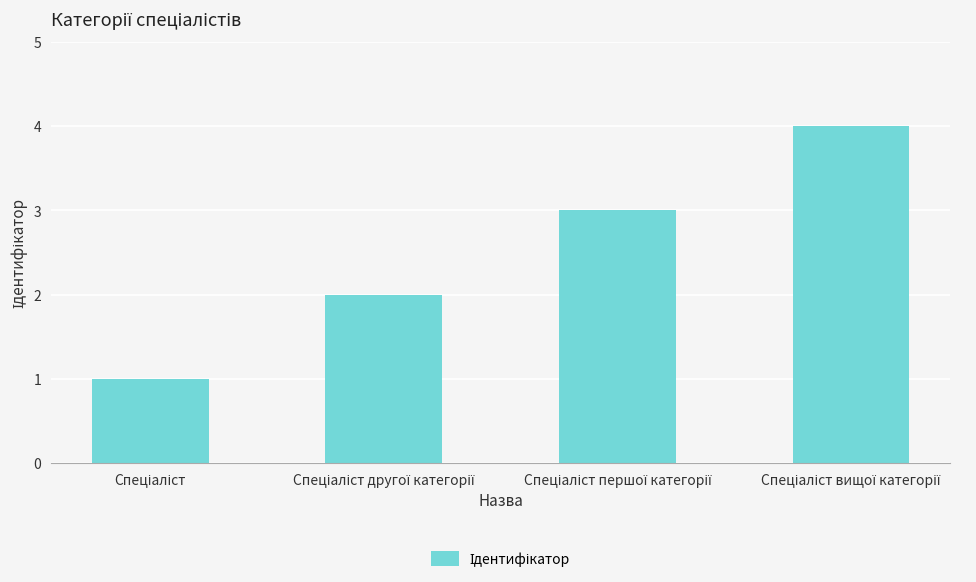

What is the maximum value shown in the chart?

4